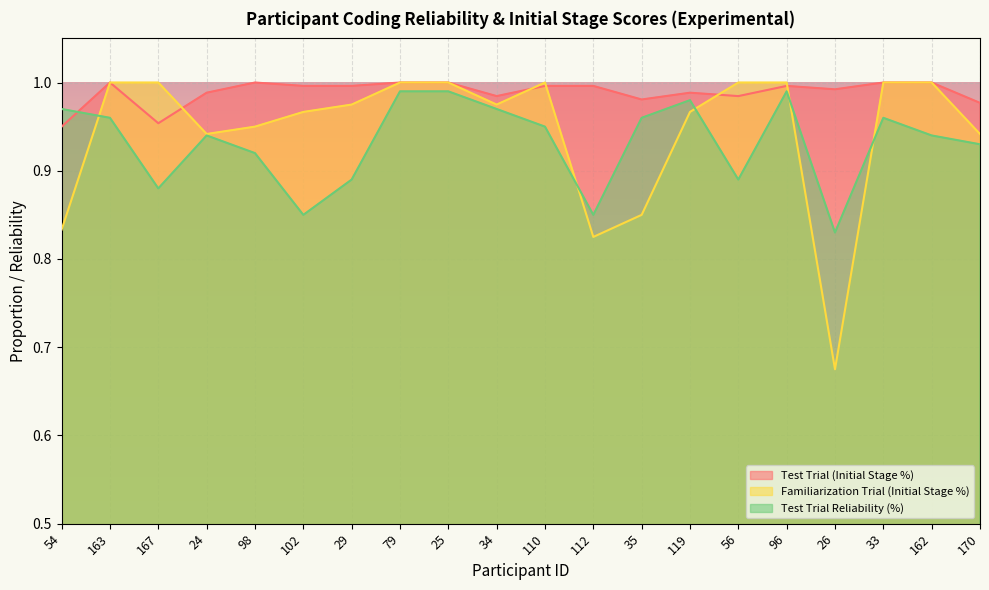

Read the Test Trial Reliability (%) value at 35.

1.0